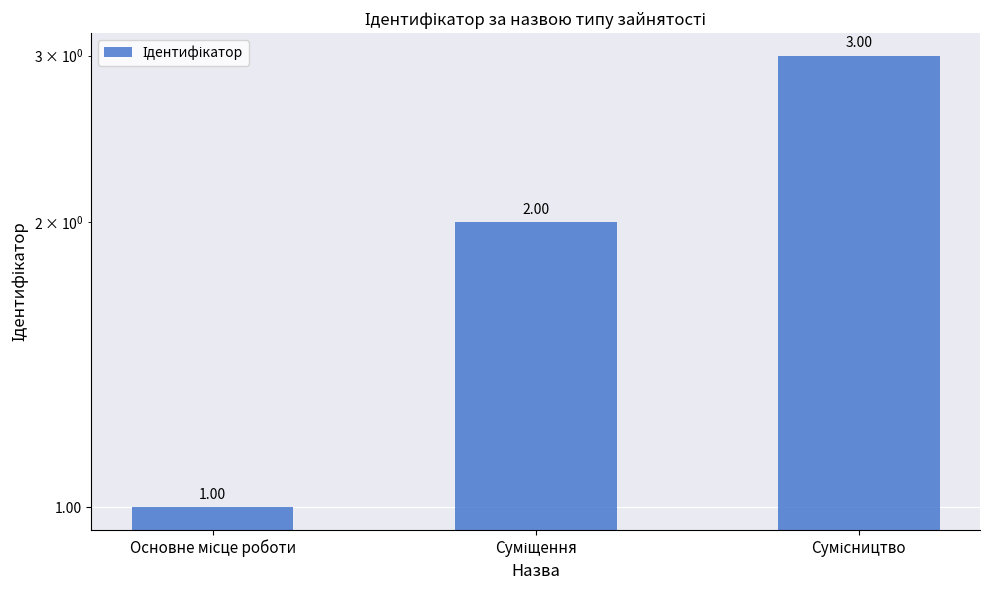

How many data points are less than 2?

1